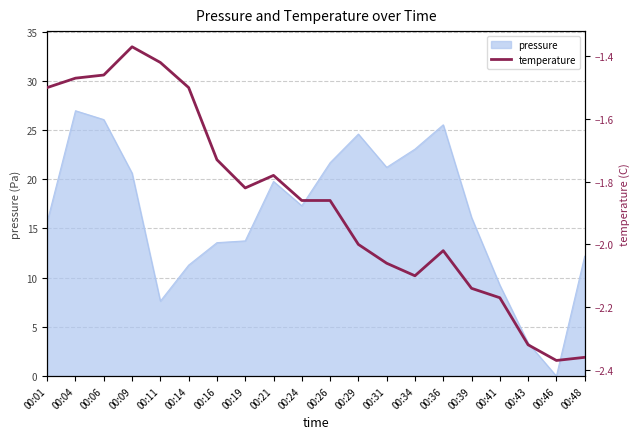

How many interior local peaks (higher than both neighbors) does the data have?

3